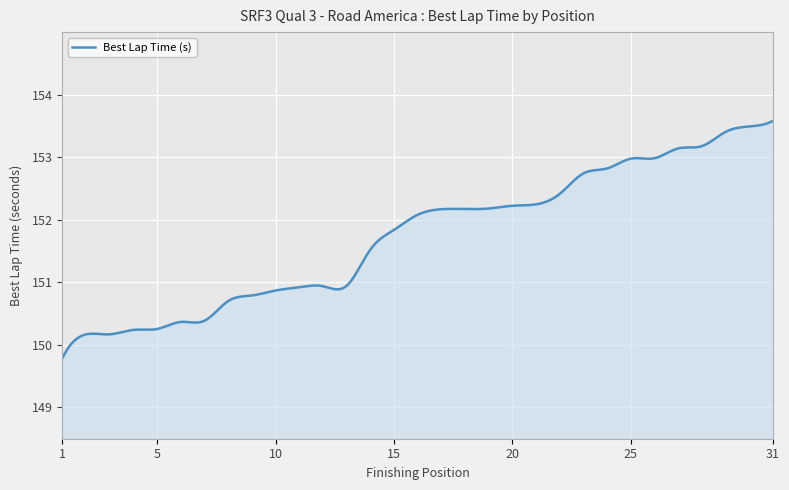

What is the greatest value displayed?

153.6